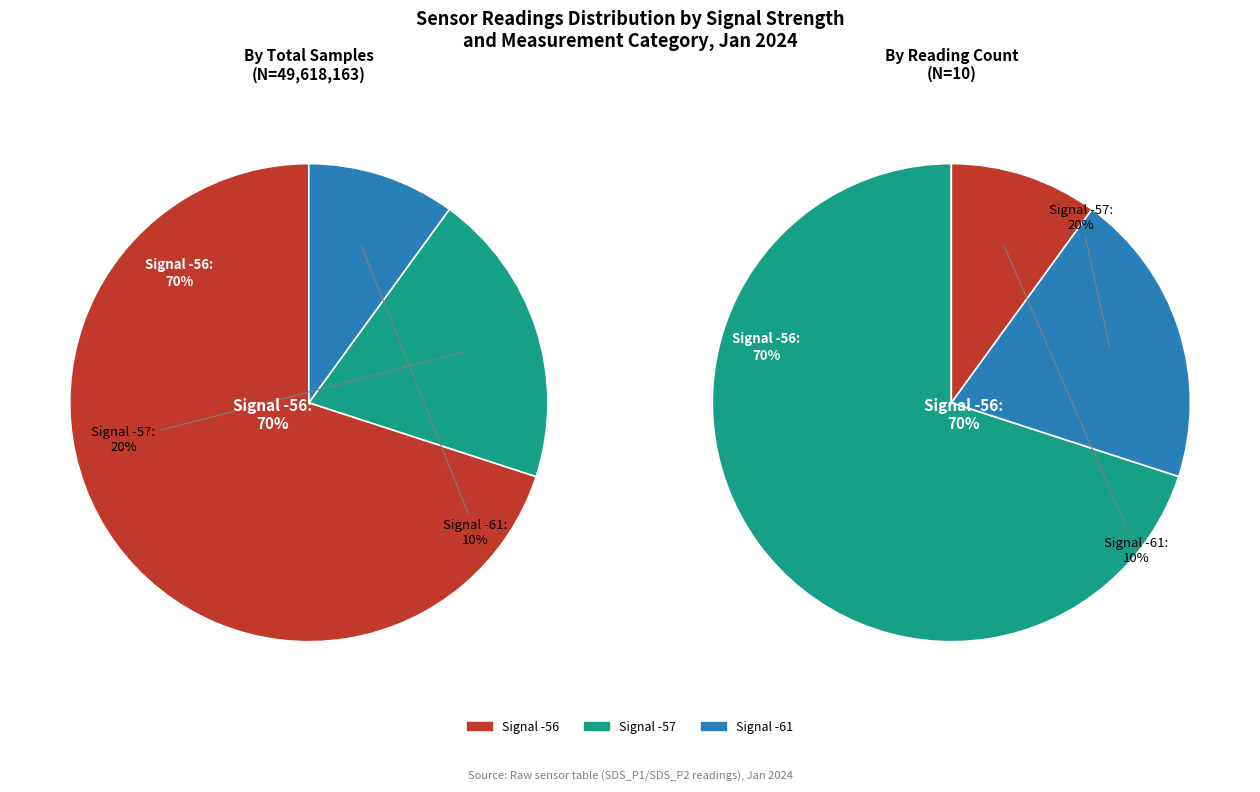

How much of the chart is everything except -56?

90.0%